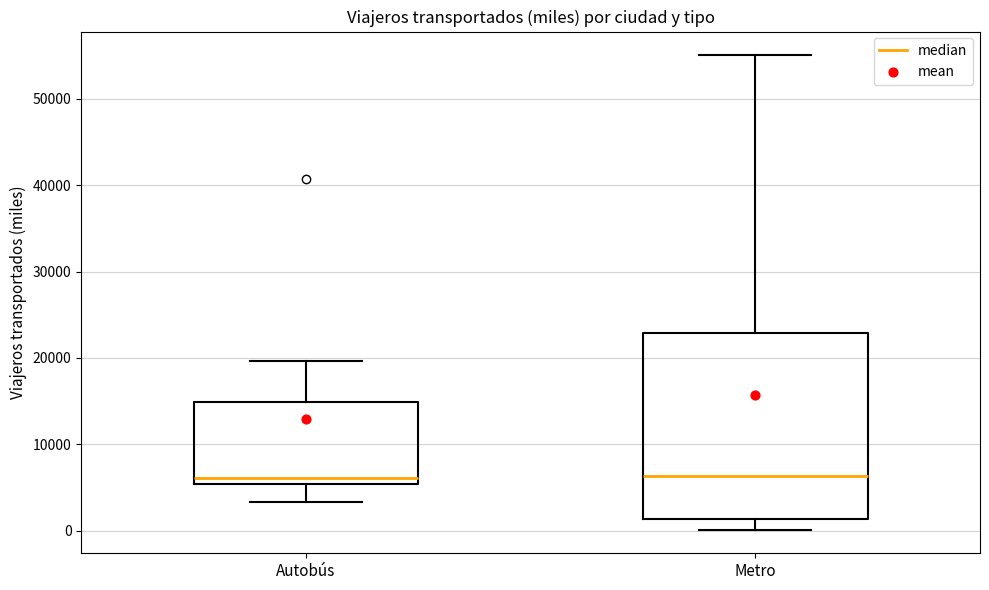

Reading left to right, read every box against the y-axis: the position of its median line, the range the box covers, and the ends of its whiskers. The values are not printed on the chart, so give them approximately, as read against the axis.

Autobús: median 6000, box 5000 to 15000, whiskers 3000 to 20000
Metro: median 6000, box 1000 to 23000, whiskers 0 to 55000